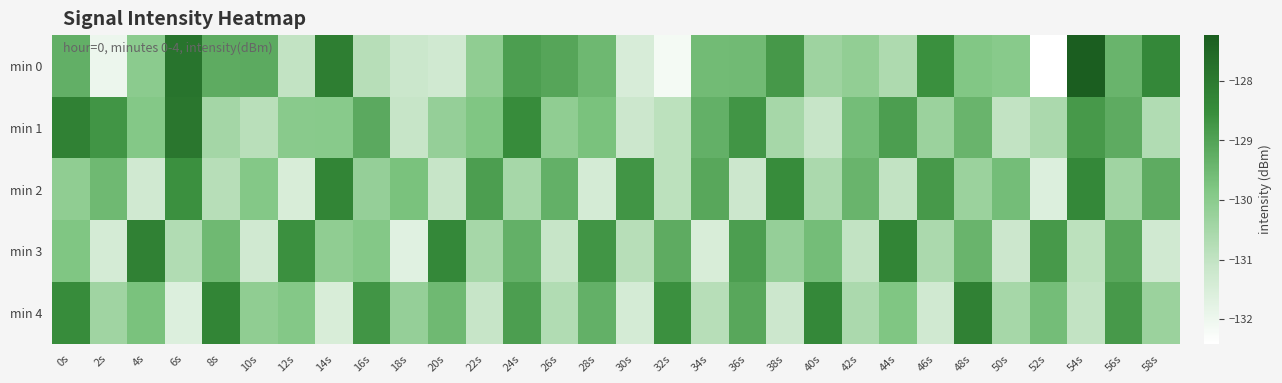

What is the greatest value displayed?

-127.2